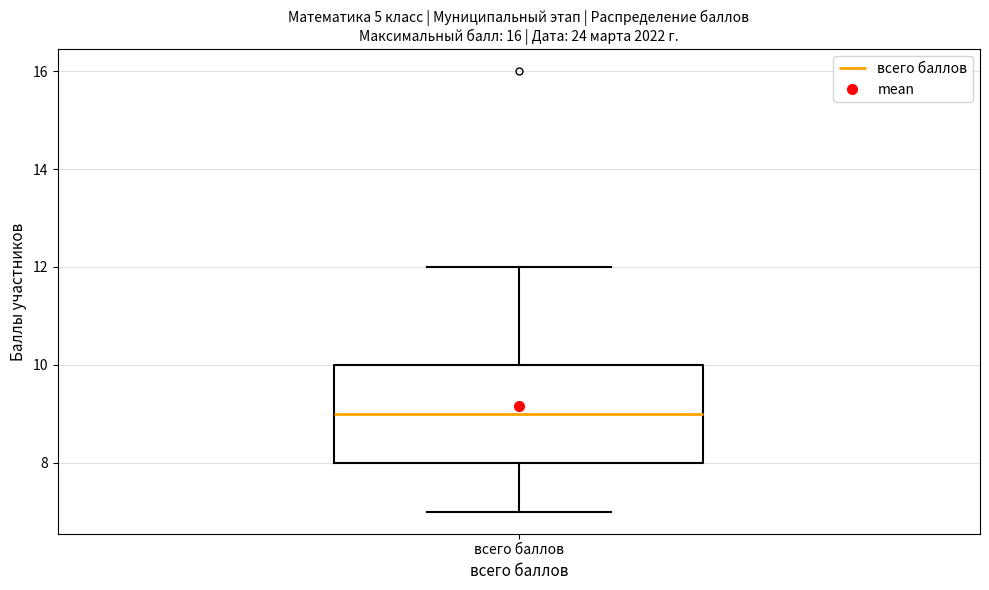

Read this box plot against the y-axis: the position of the median line, the range covered by the box, and the ends of both whiskers. The values are not printed on the chart, so give them approximately, as read against the axis.

median 9, box 8 to 10, whiskers 7 to 12